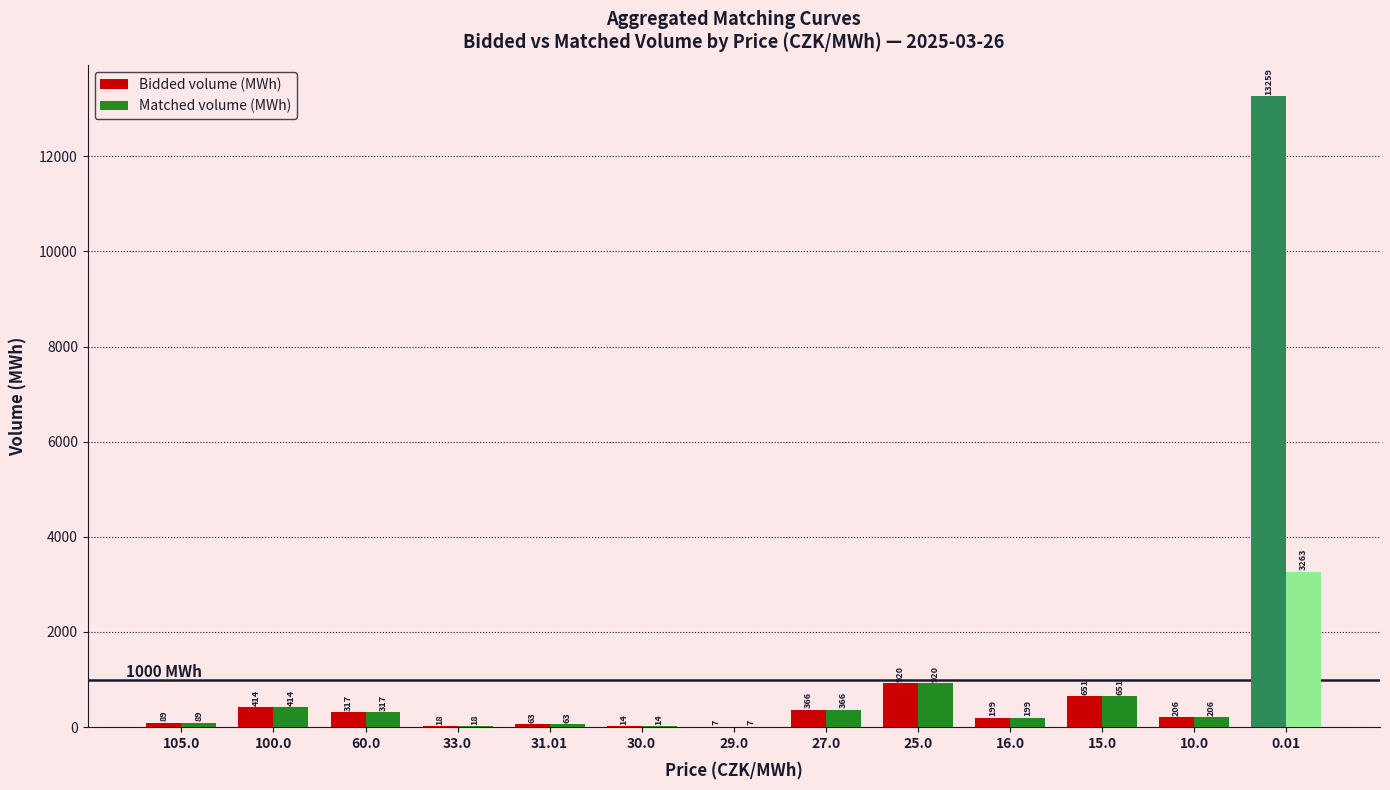

The value of Matched volume (MWh) at 10.0 is 205.7. True or false?

True